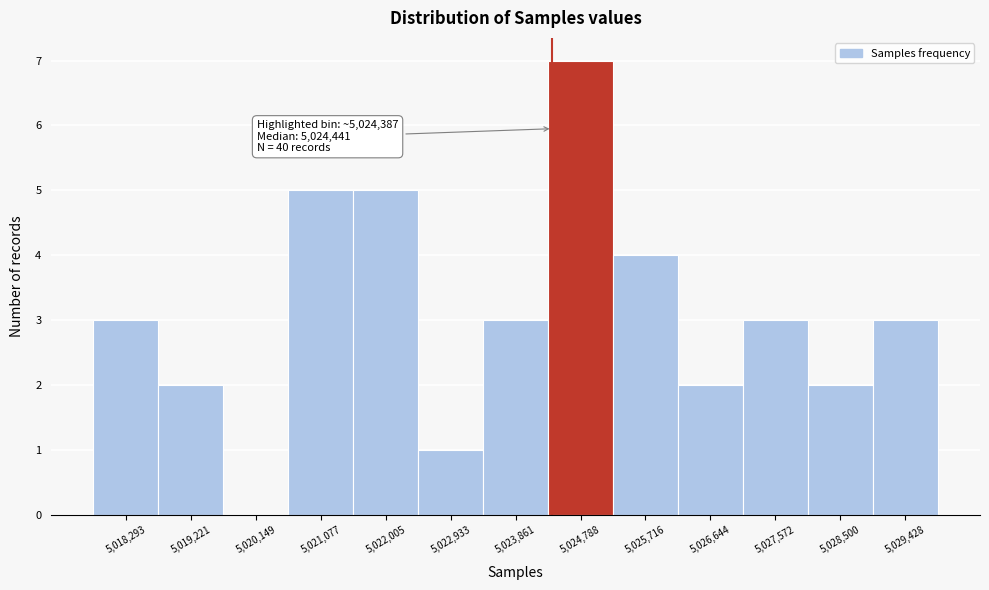

Which range on the x-axis has the tallest bar?

5024300 to 5025300